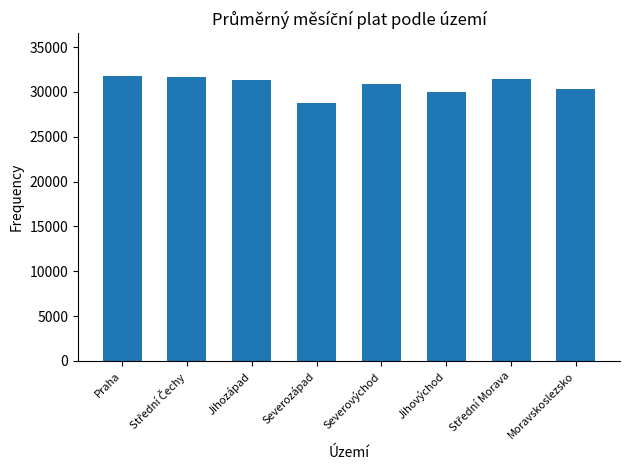

At which label is the value closest to 30250?

Moravskoslezsko